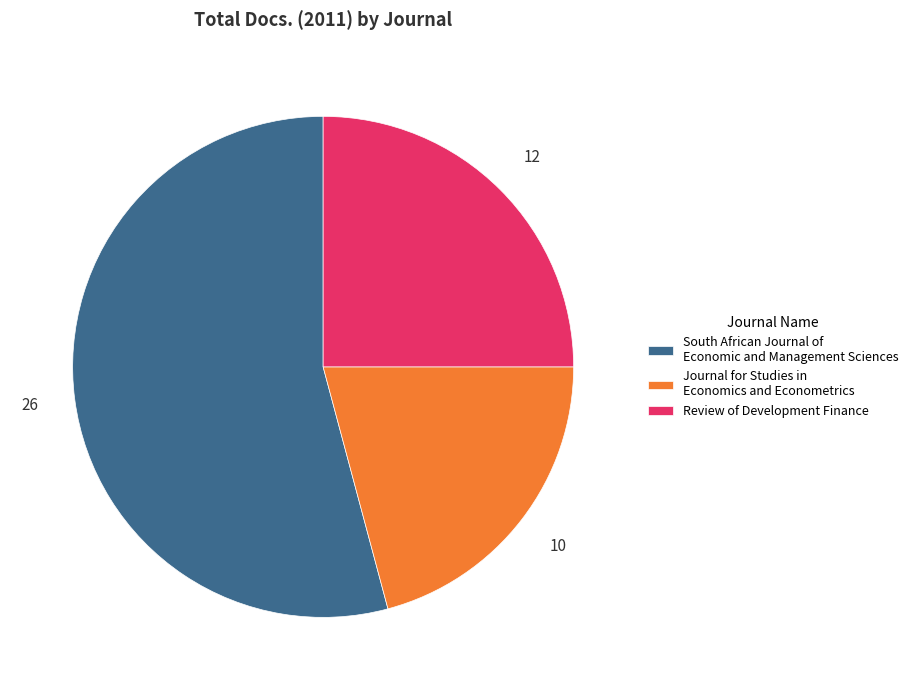

Combined, do Journal for Studies in Economics and Econometrics and Review of Development Finance account for over 50%?

No